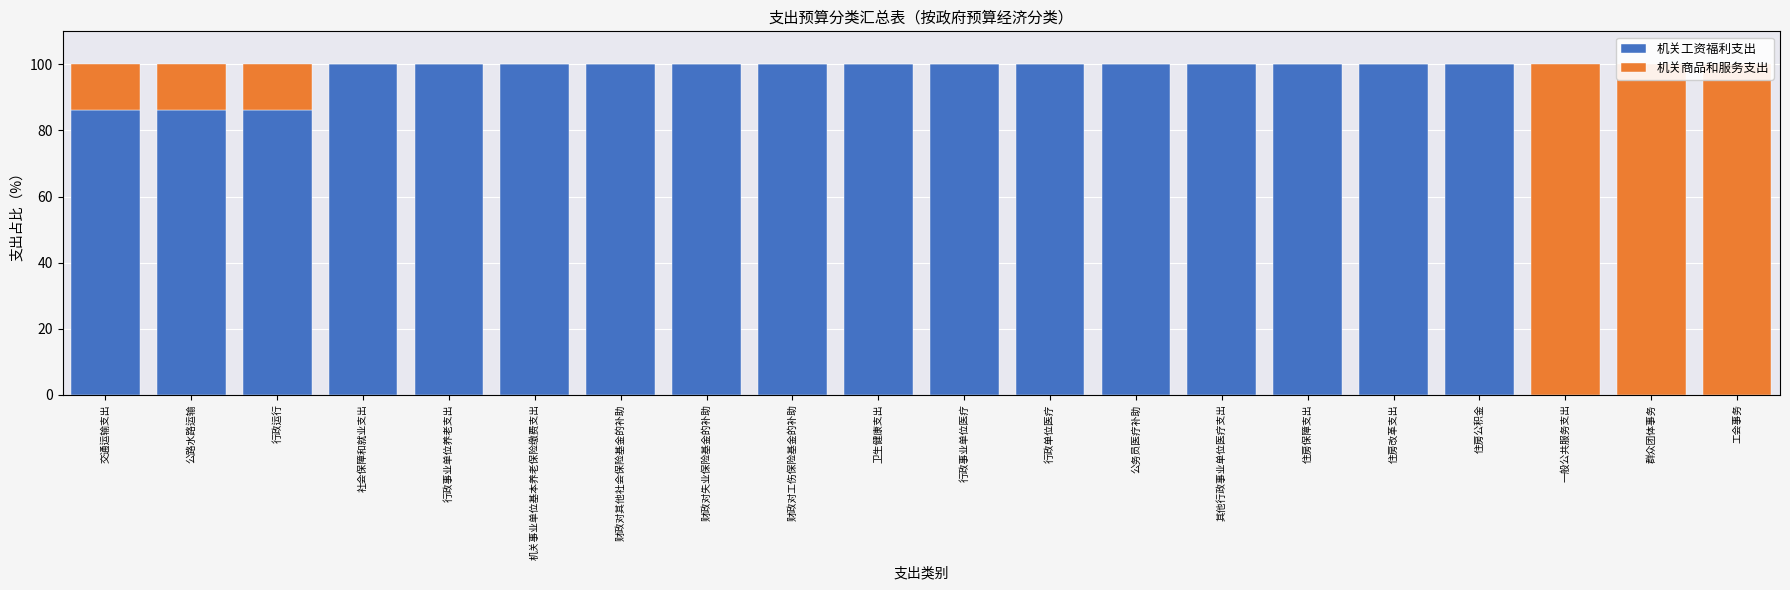

How many positive values does the 机关工资福利支出 series have?

17